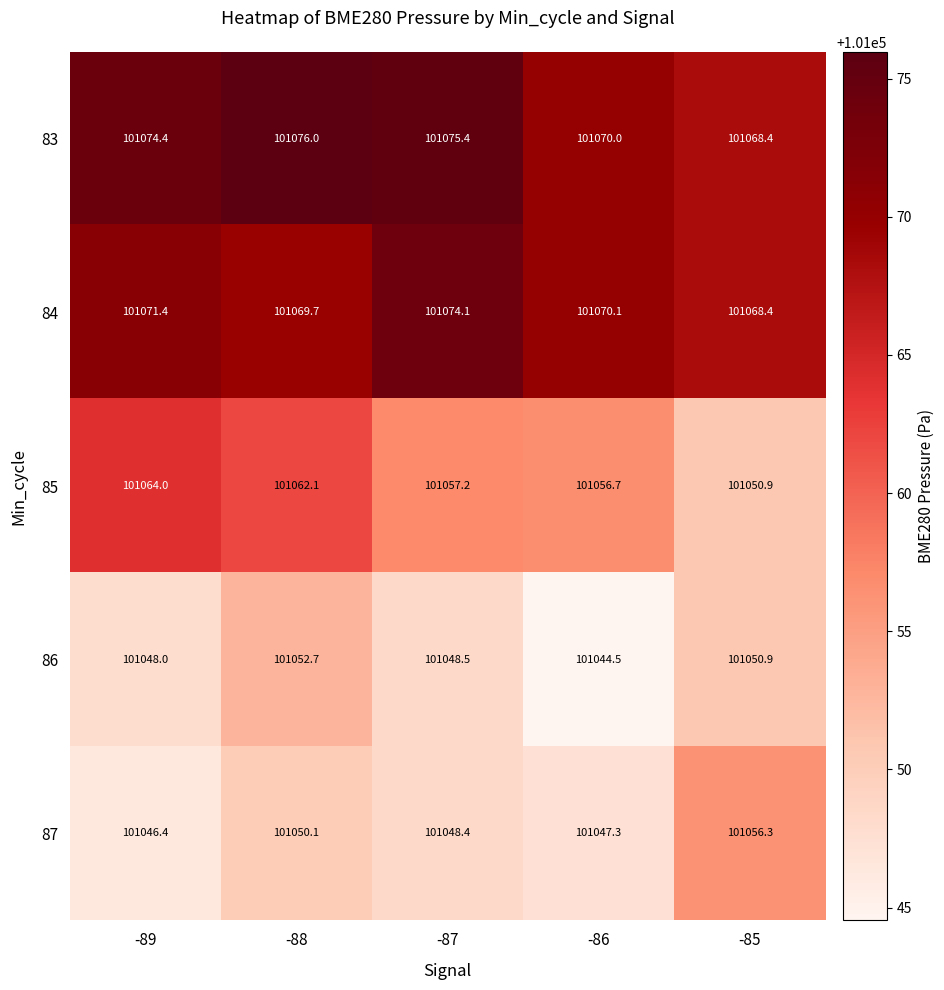

At -88, list the series in order from smallest to largest.

87, 86, 85, 84, 83